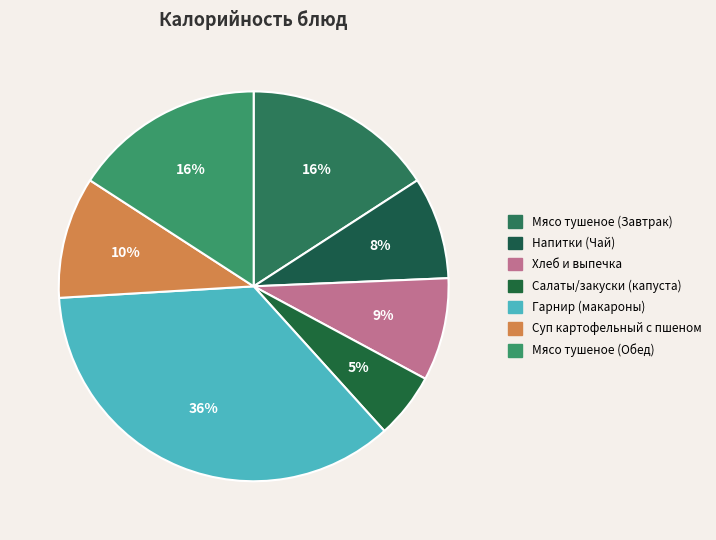

Is there any slice that represents more than half of the pie?

No